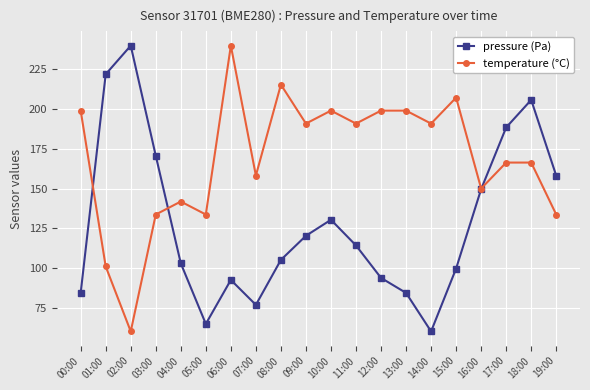

How many data points in temperature (°C) are above 190?

10